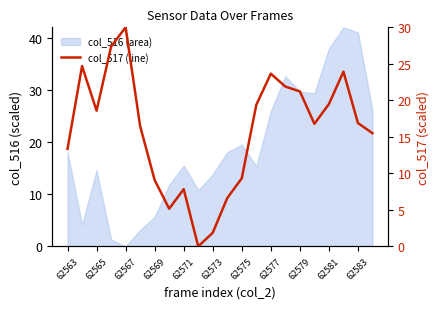

True or false: the data shows 21.2 at 62579.

True